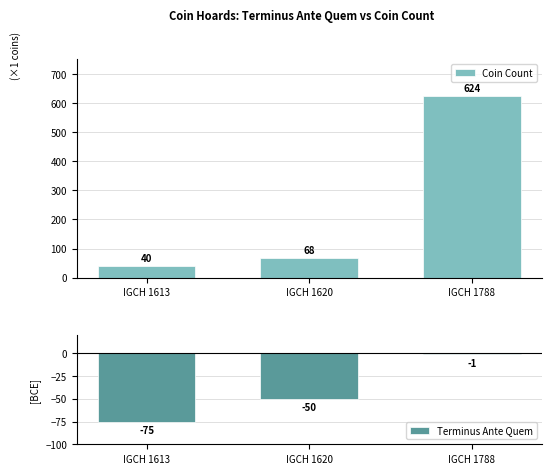

Which label corresponds to the largest value in the chart?

IGCH 1788